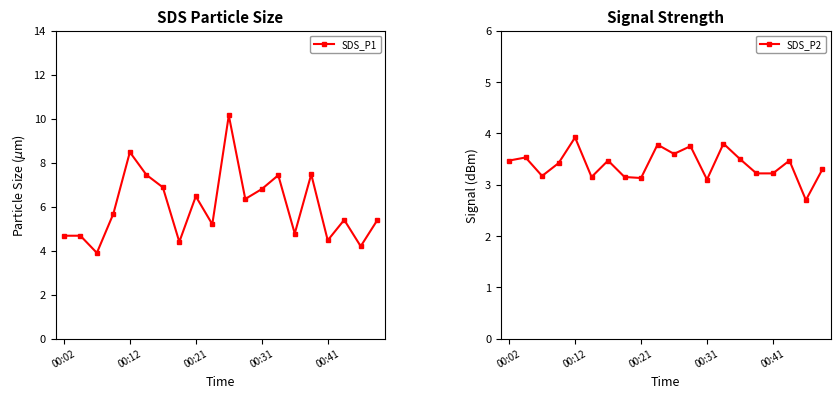

True or false: SDS_P1 has more than 0 points higher than both neighbors.

True